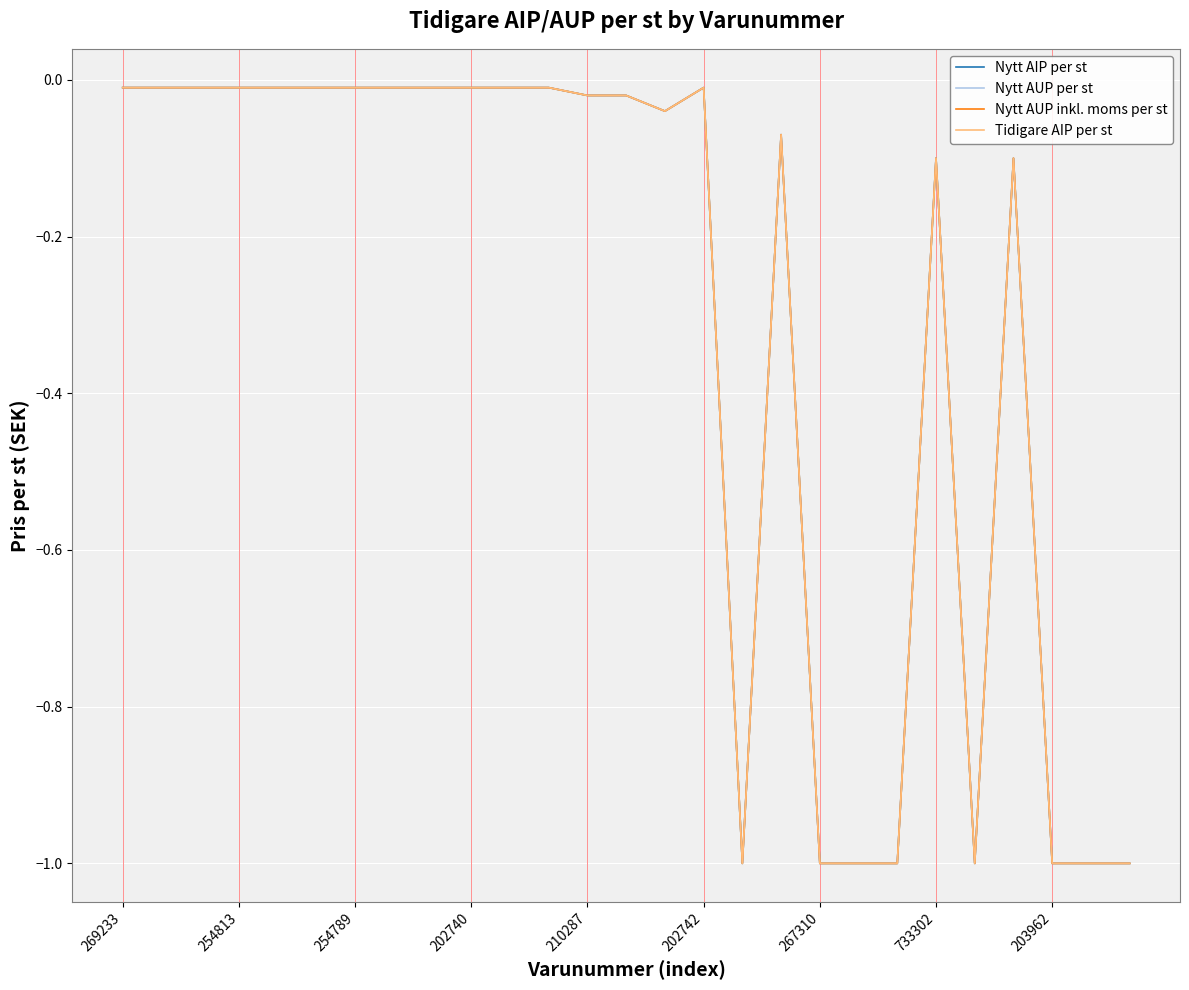

List the series in order of their peak value, highest first.

Nytt AIP per st, Nytt AUP per st, Nytt AUP inkl. moms per st, Tidigare AIP per st